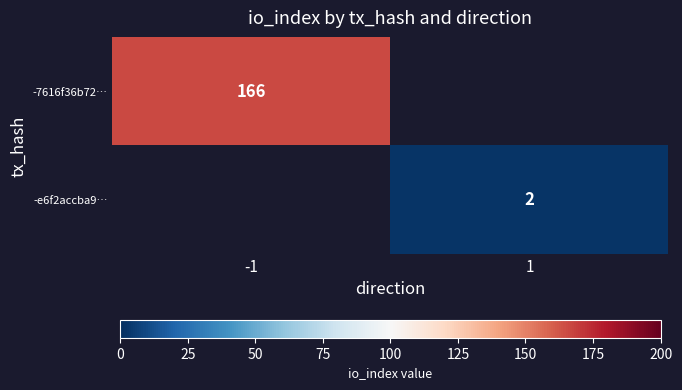

Is it true that -e6f2accba9… equals 1 at 1?

False